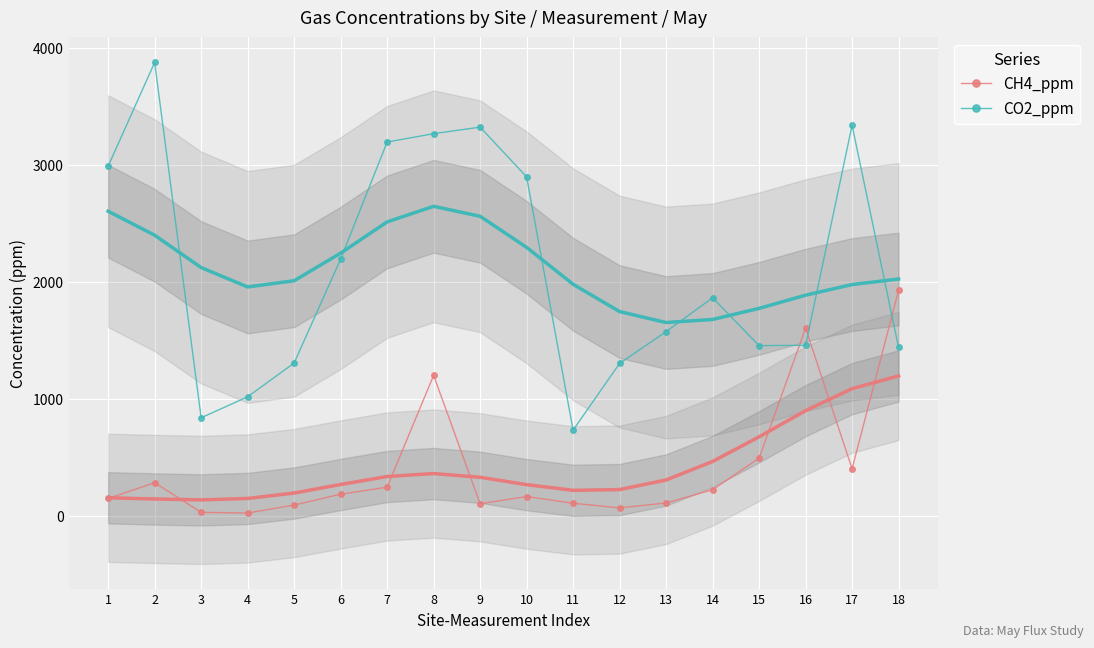

What is the value of the CO2_ppm point at the 17th from the left?

3341.1